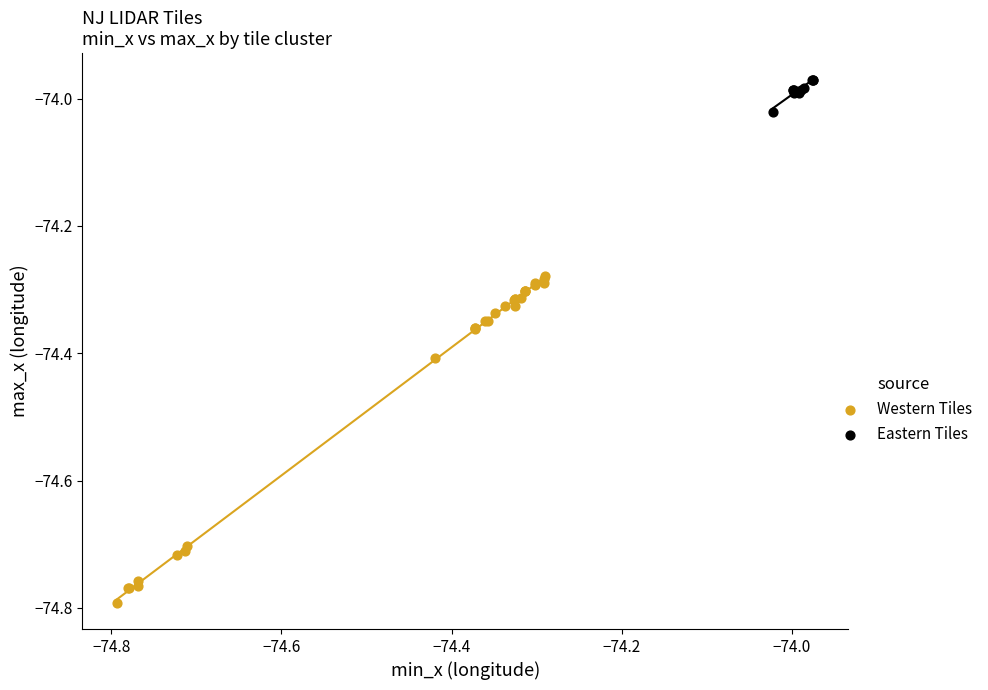

Which series has the largest Y range (max minus min)?

Western Tiles